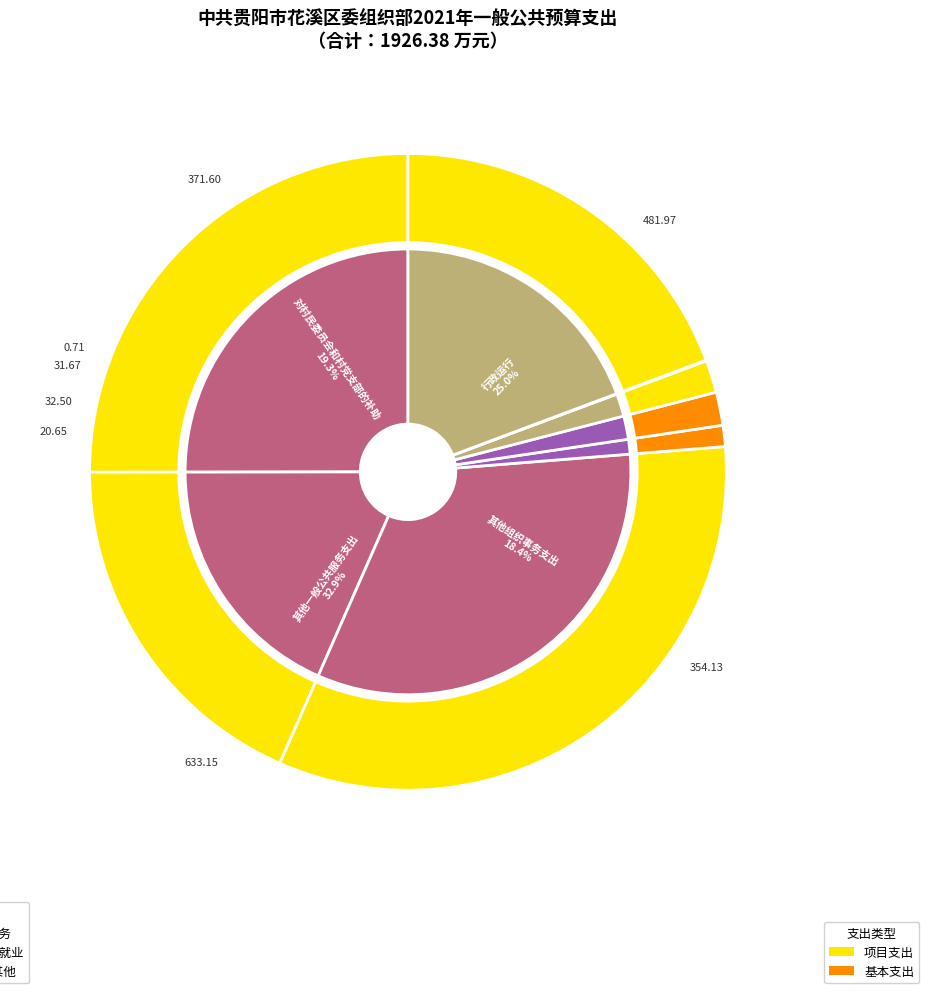

Combined, what portion of the pie is 其他行政事业单位医疗支出 and 行政单位医疗?

1.7%